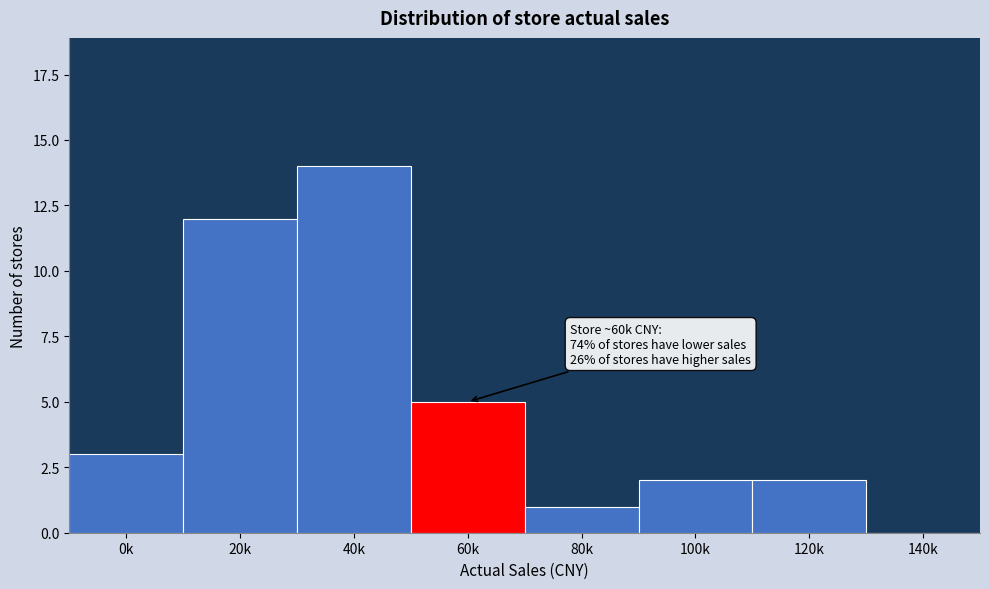

Reading left to right, what are all the values shown in this chart?

0k=3	20k=12	40k=14	60k=5	80k=1	100k=2	120k=2	140k=0